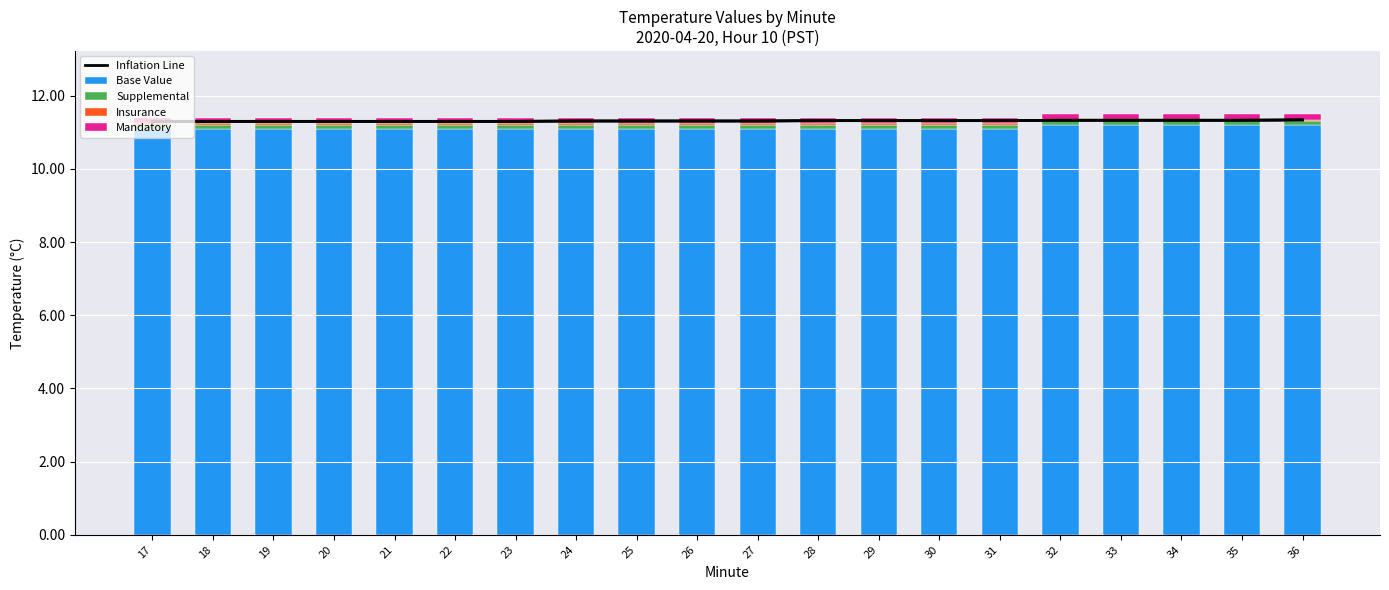

Is the value of Inflation Line at 24 greater than the value of Insurance at 36?

Yes